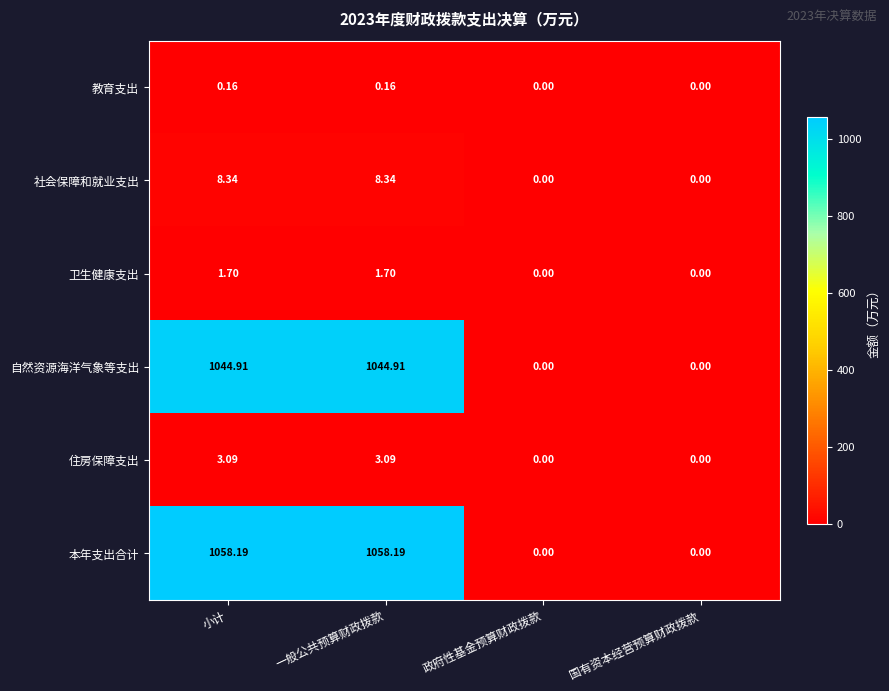

Which series has the largest range (max minus min)?

本年支出合计